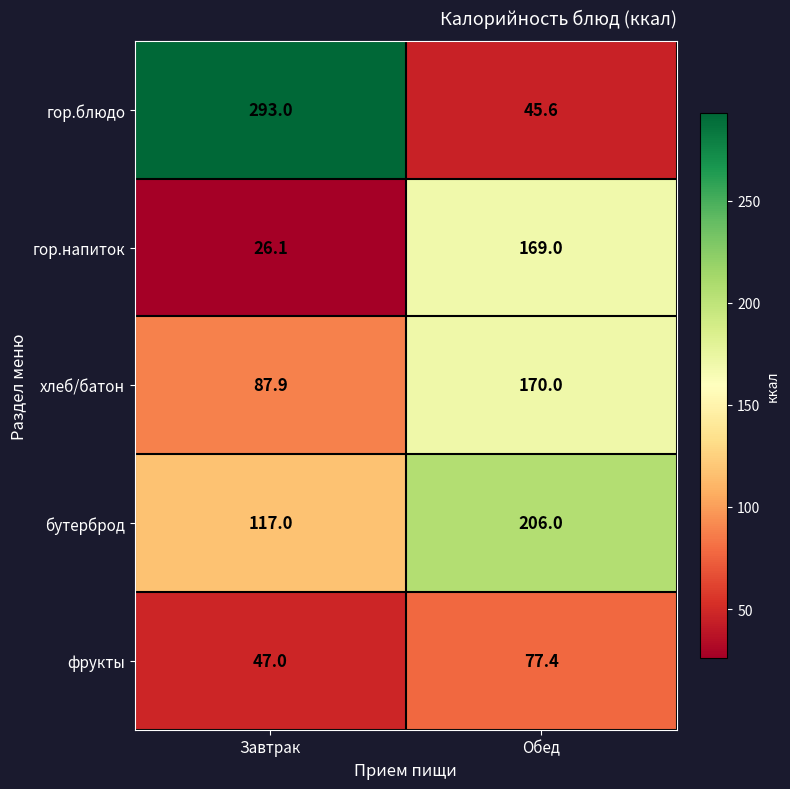

What is the spread (max minus min) of values at Обед?

160.4